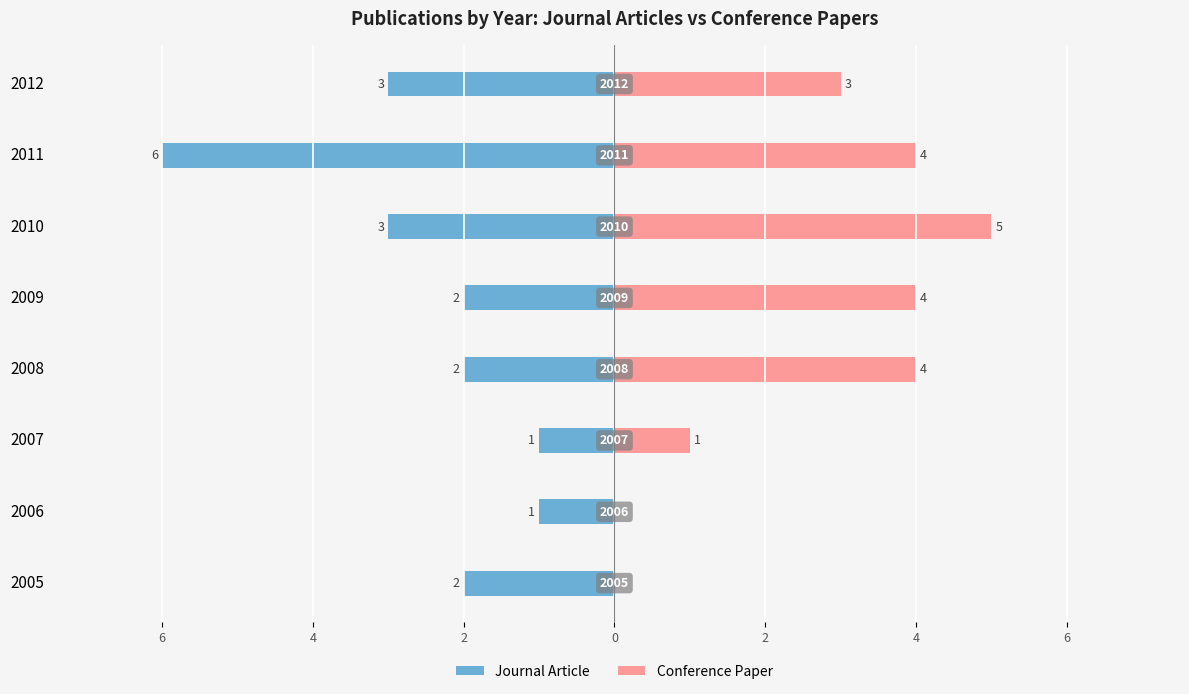

What are all the series names shown in the legend?

Journal Article, Conference Paper